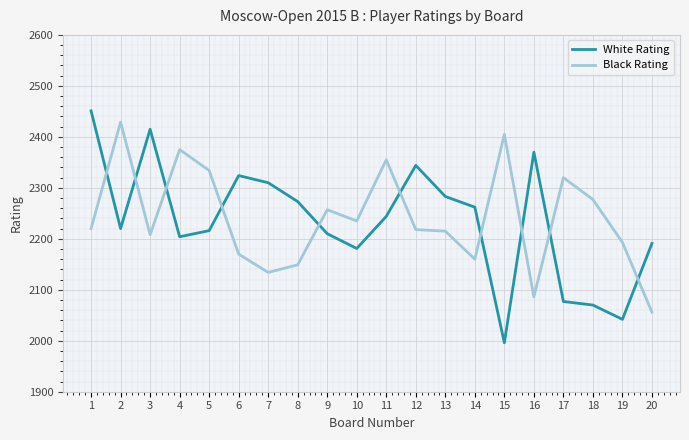

Which series has the largest range (max minus min)?

White Rating